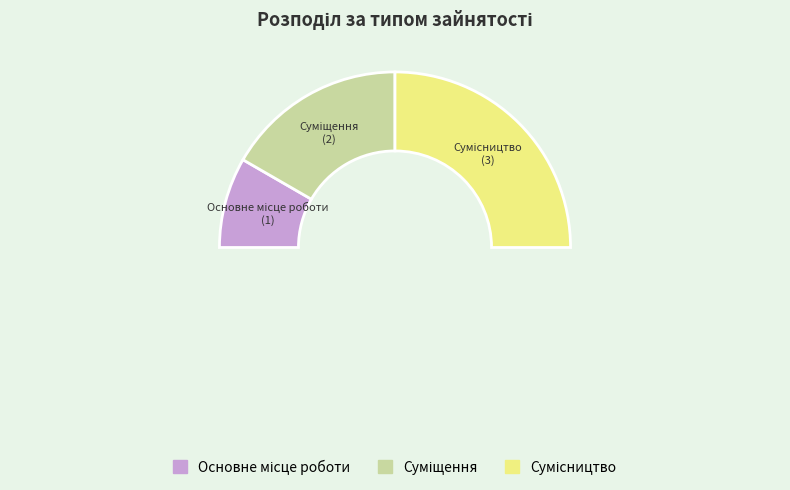

What is the change in value from Основне місце роботи to Сумісництво?

+2